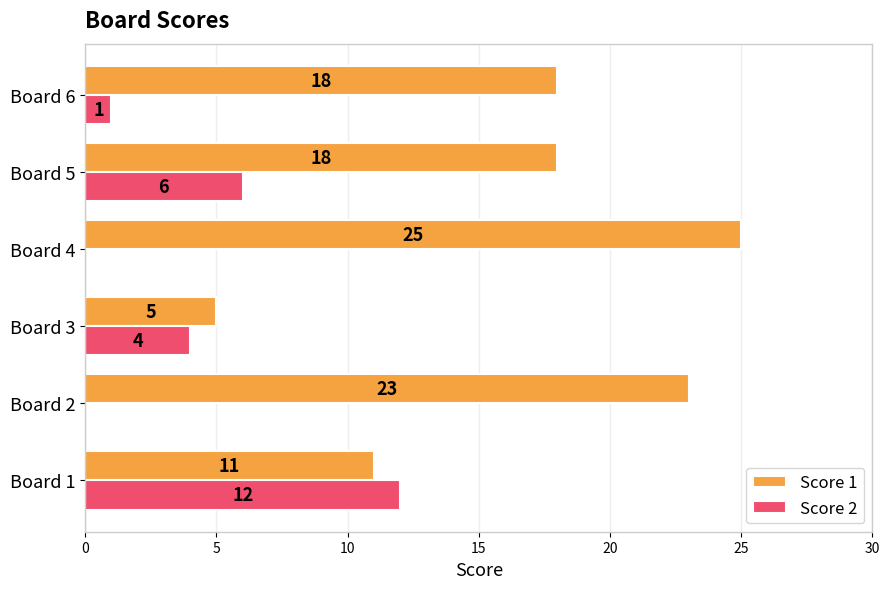

The value of Score 2 at Board 6 is 1. True or false?

True